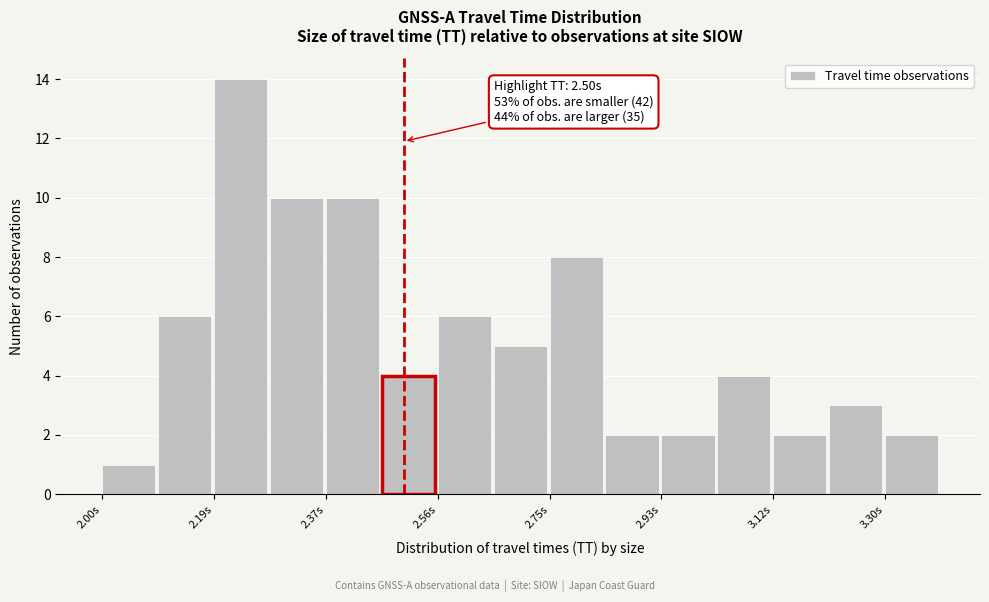

Which range on the x-axis has the tallest bar?

2.18 to 2.28